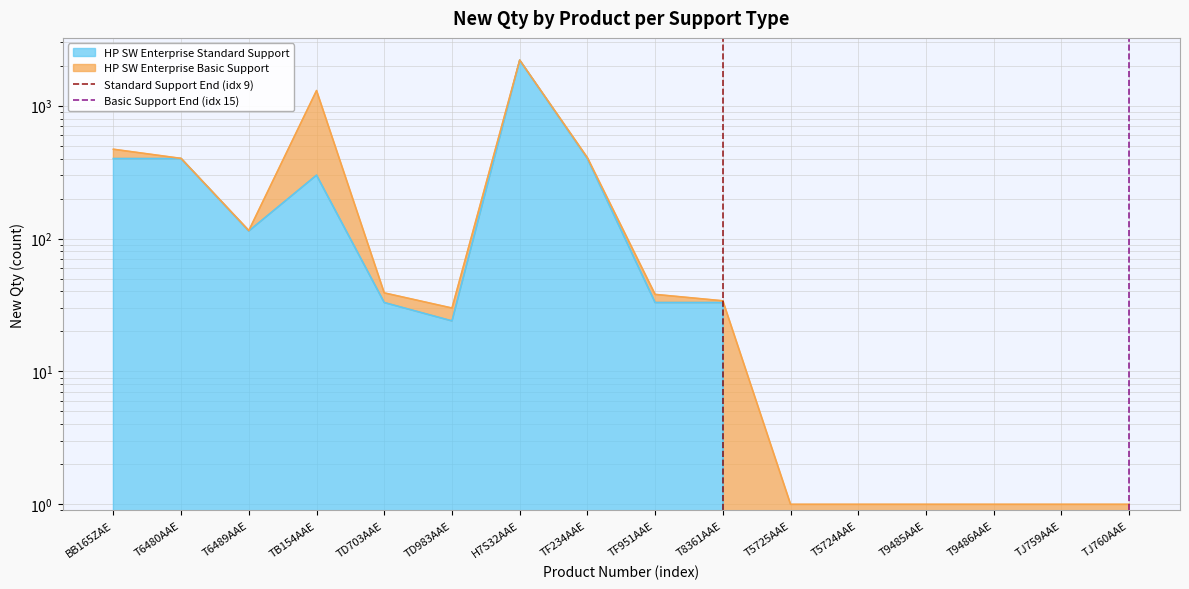

How many series are shown in this chart?

2